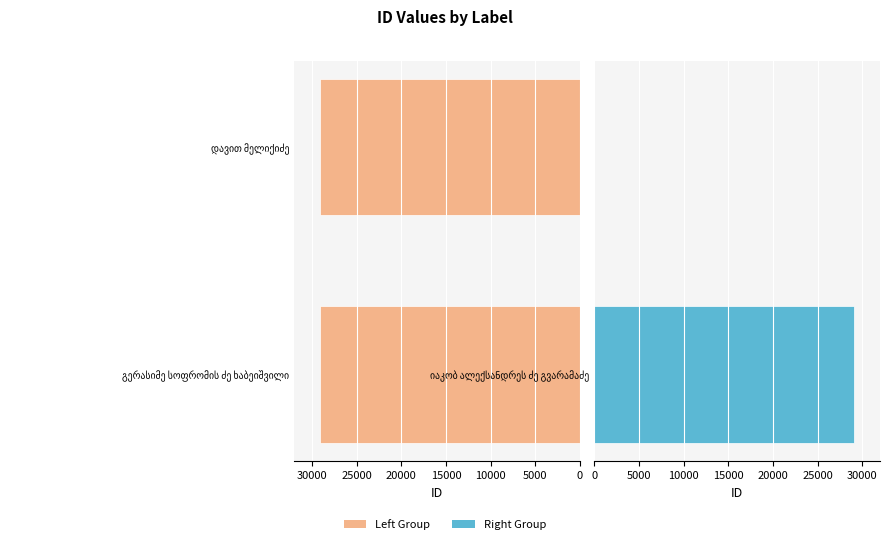

Does the chart contain any negative values?

No